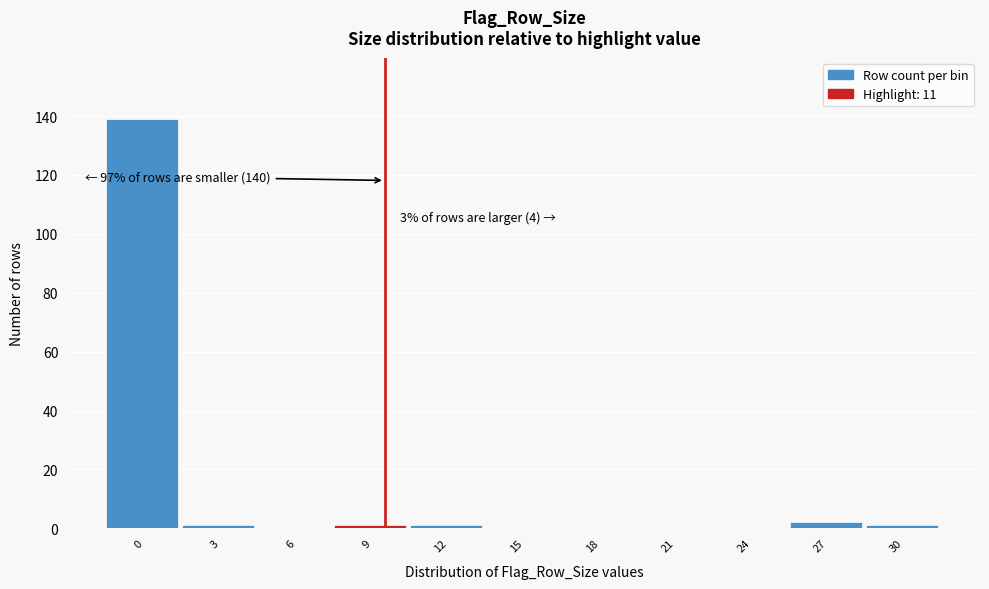

Reading left to right, transcribe all the data shown in this chart.

0=139	3=1	6=0	9=1	12=1	15=0	18=0	21=0	24=0	27=2	30=1